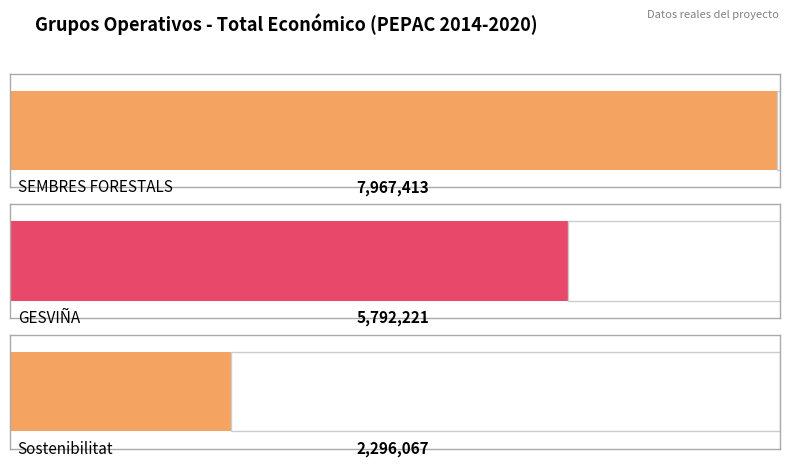

How many values are below 5792221?

1